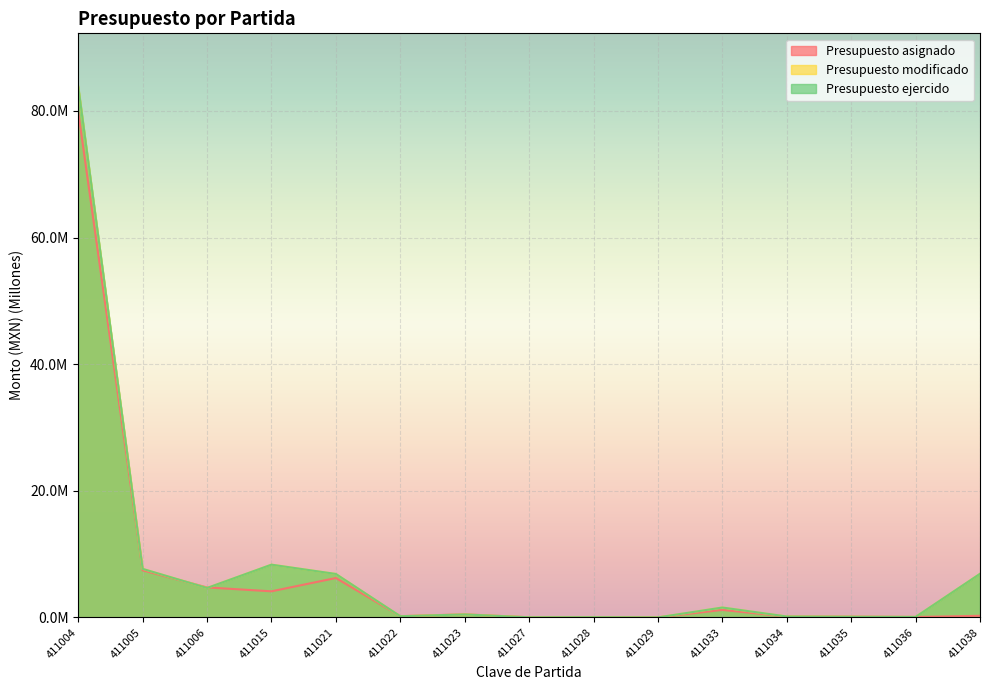

Between 411006 and 411033, which is larger?

411006